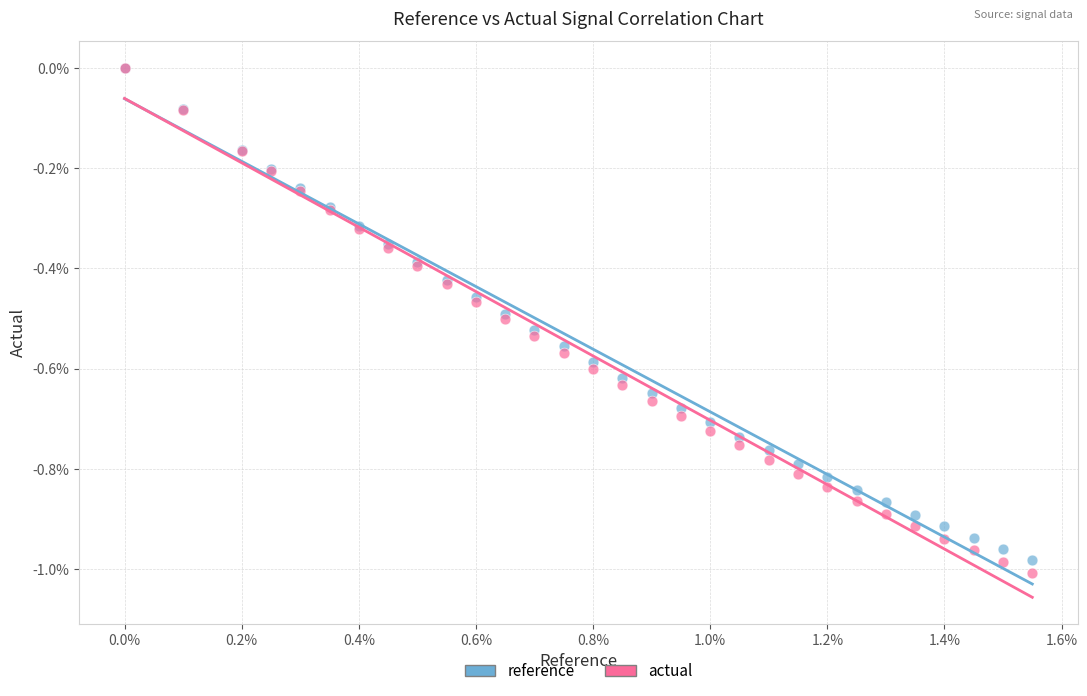

What are all the series names shown in the legend?

reference, actual